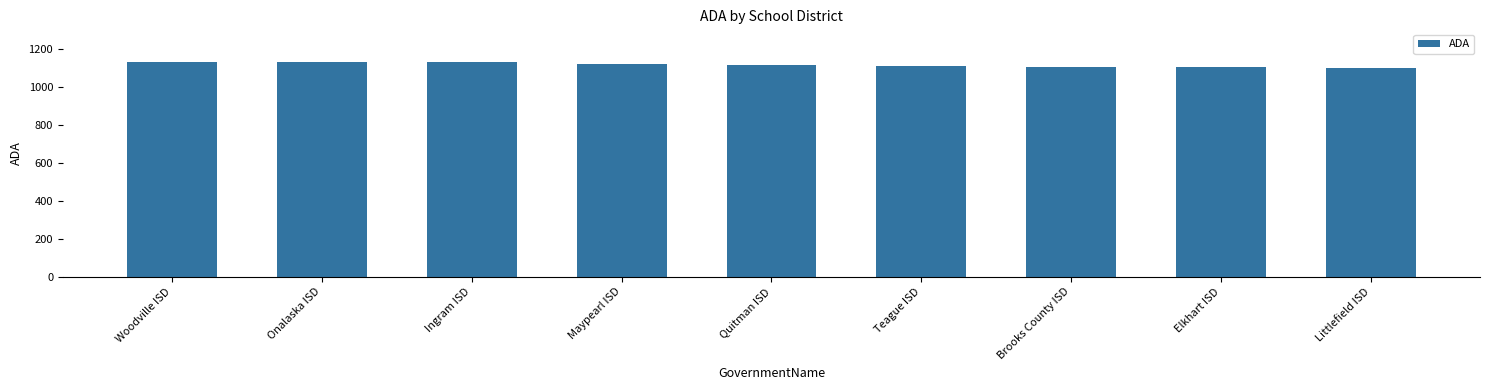

What is the minimum value shown in the chart?

1103.7